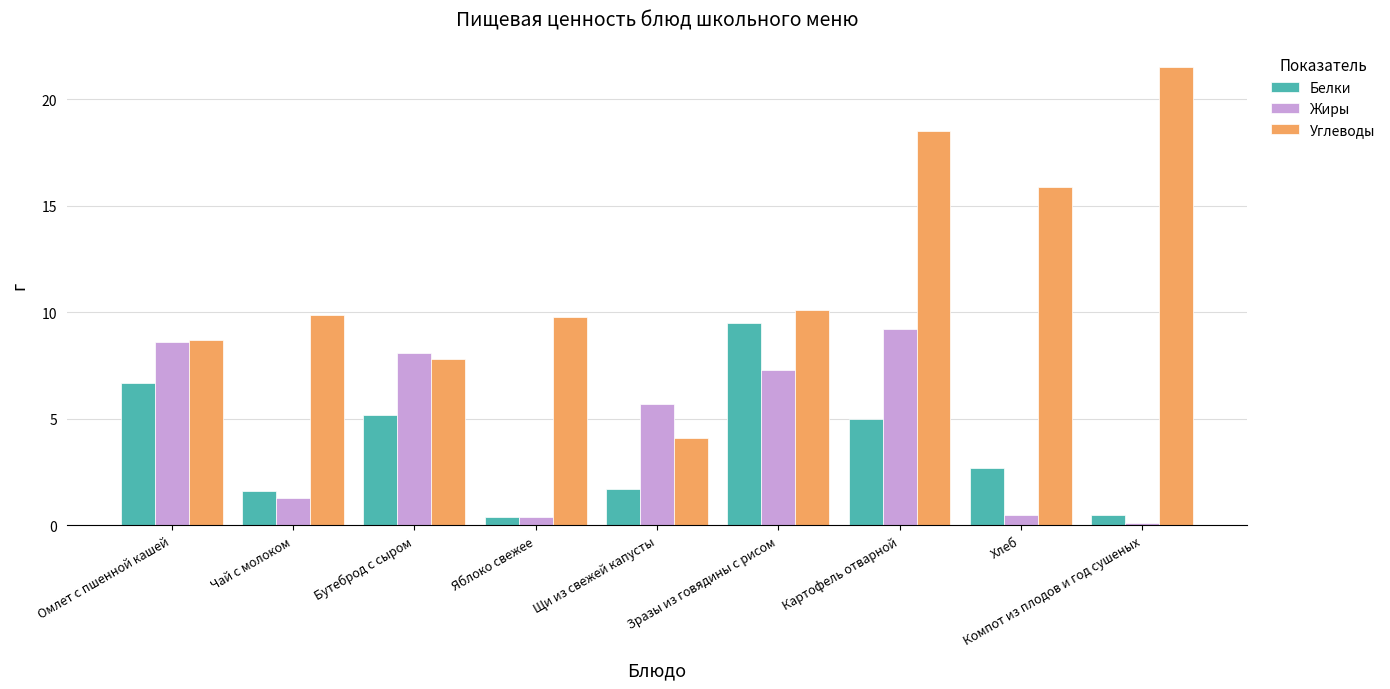

What position from the left is Щи из свежей капусты?

5